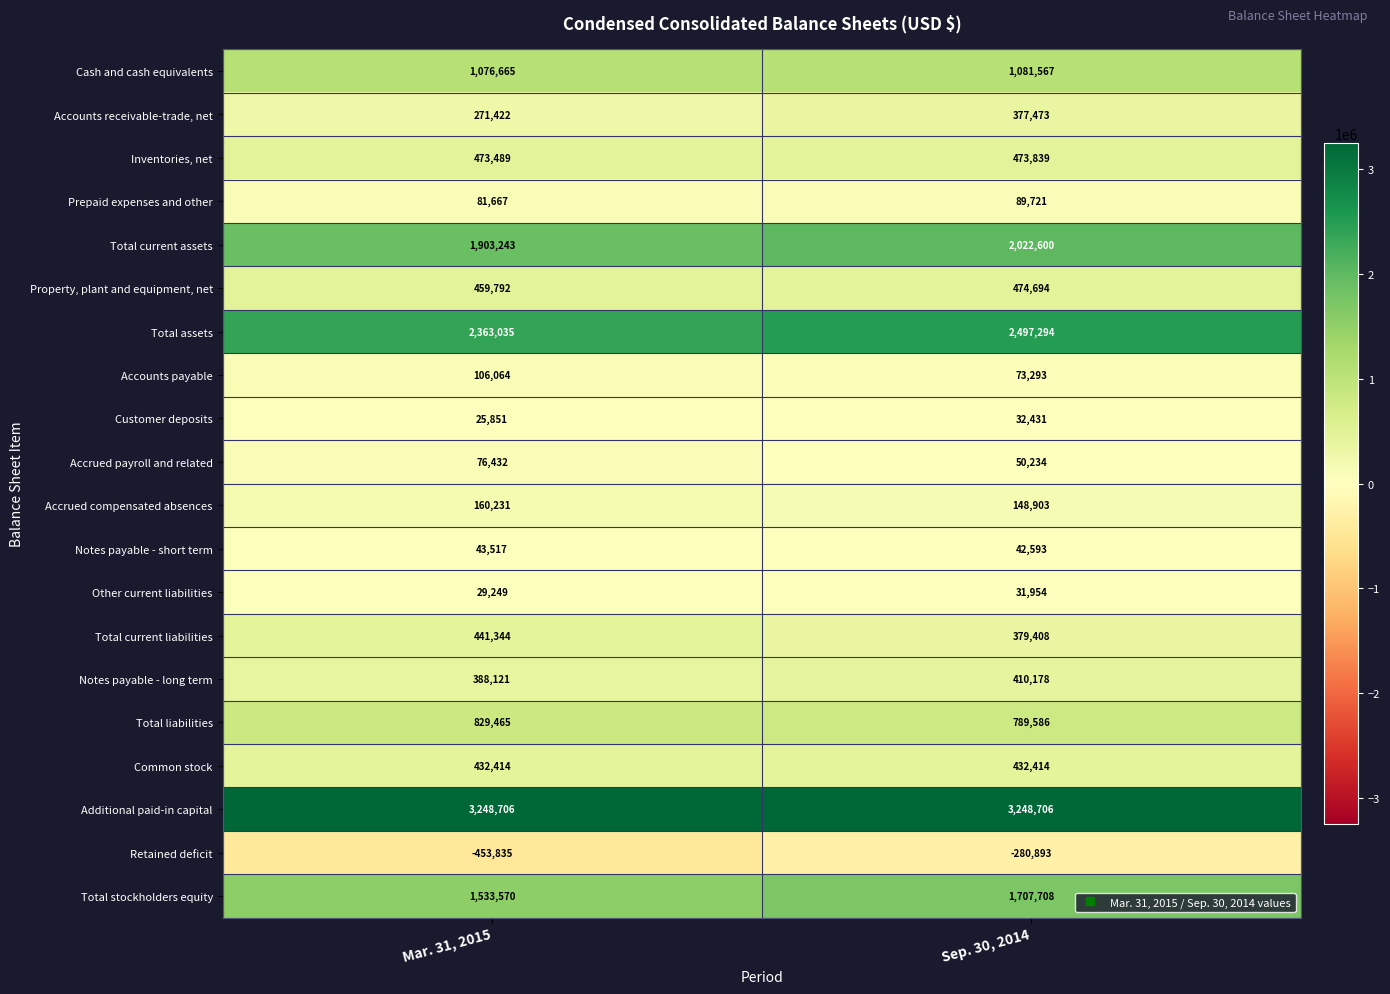

How many distinct data groups are displayed?

20